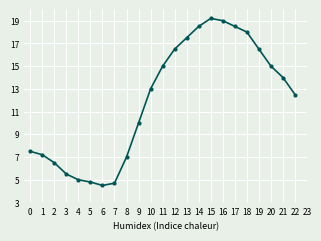

What is the maximum value shown in the chart?

19.2